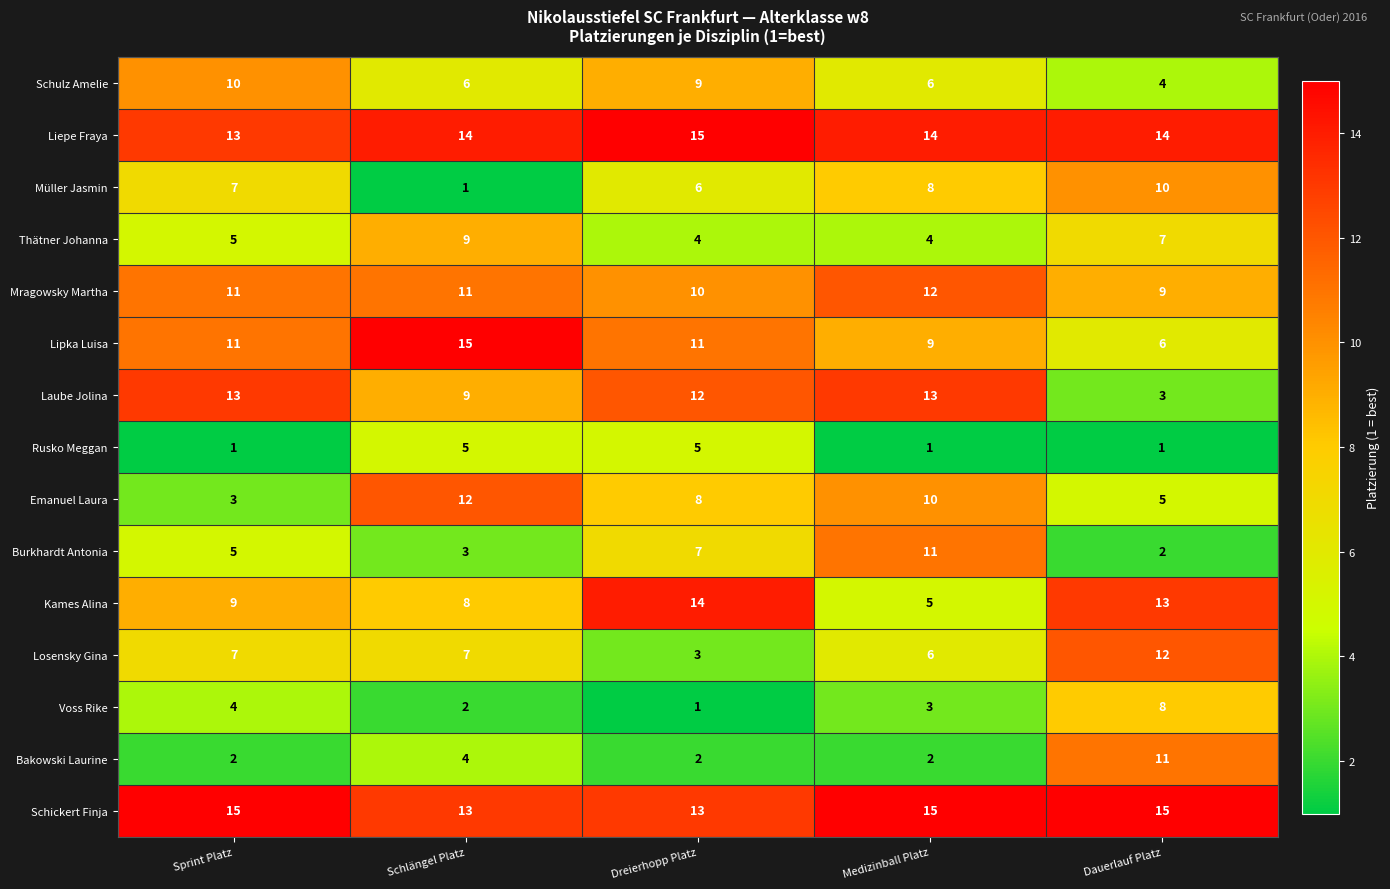

Which category has the highest value in the Müller Jasmin series?

Dauerlauf Platz